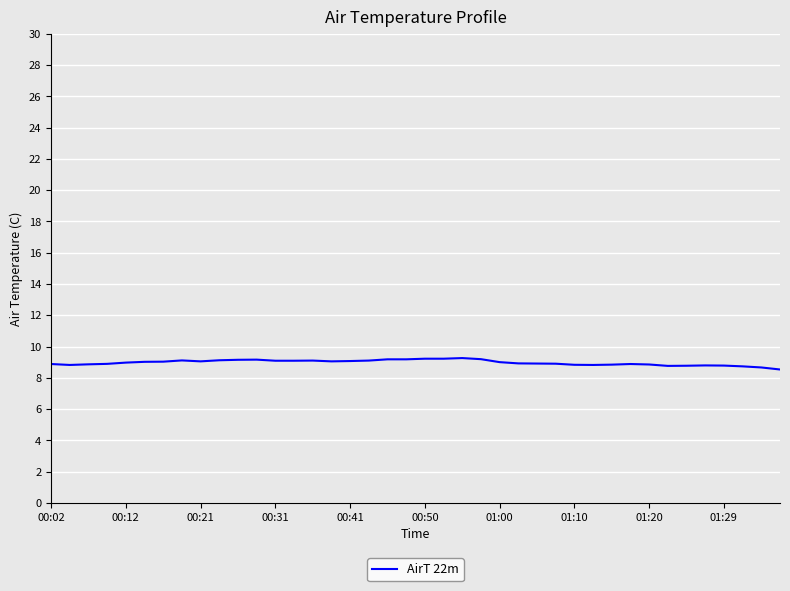

What is the difference between the maximum and minimum values?

0.7